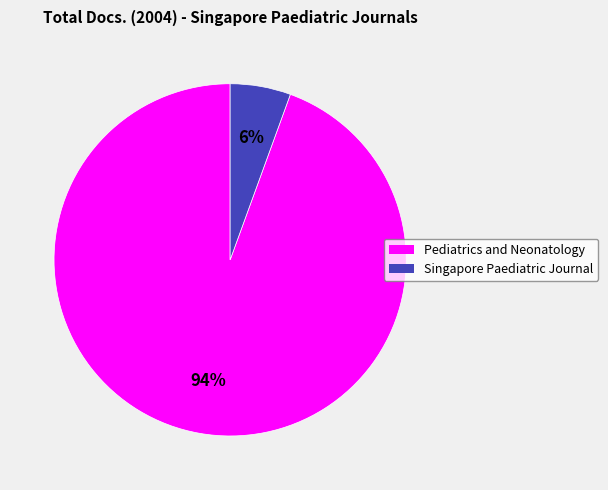

Count the number of slices in the pie.

2